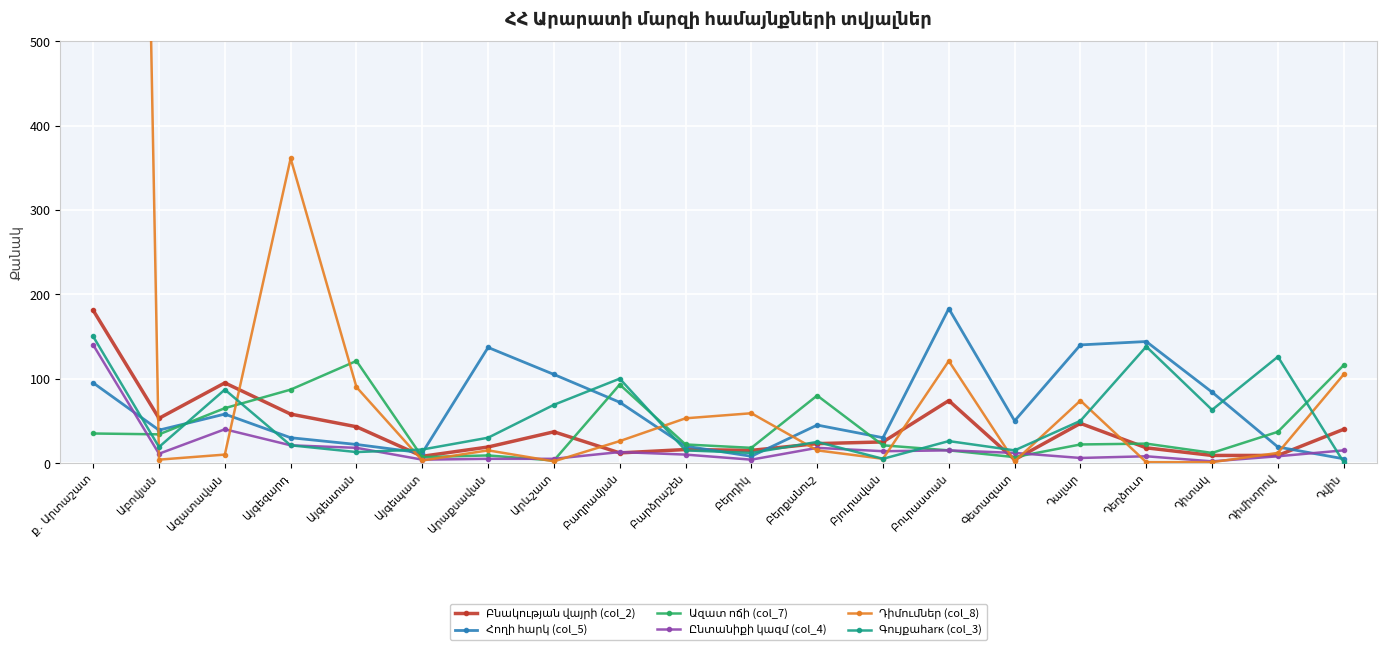

Which category has the lowest value in the Հողի հարկ (col_5) series?

Դվին